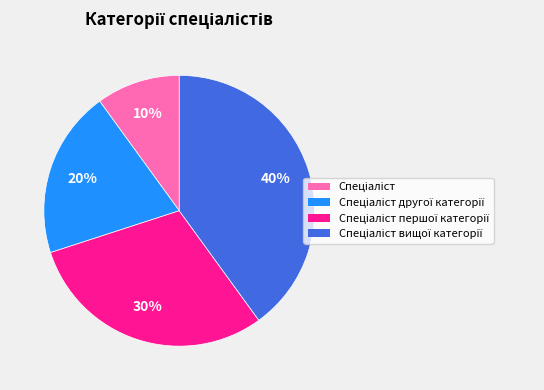

To the nearest percent, what is the average slice percentage?

25%